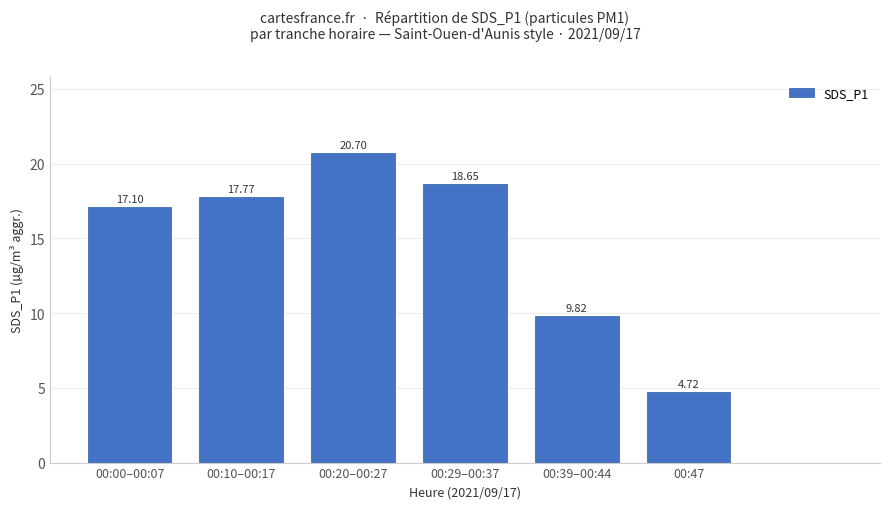

What is the sum of all values?

88.8